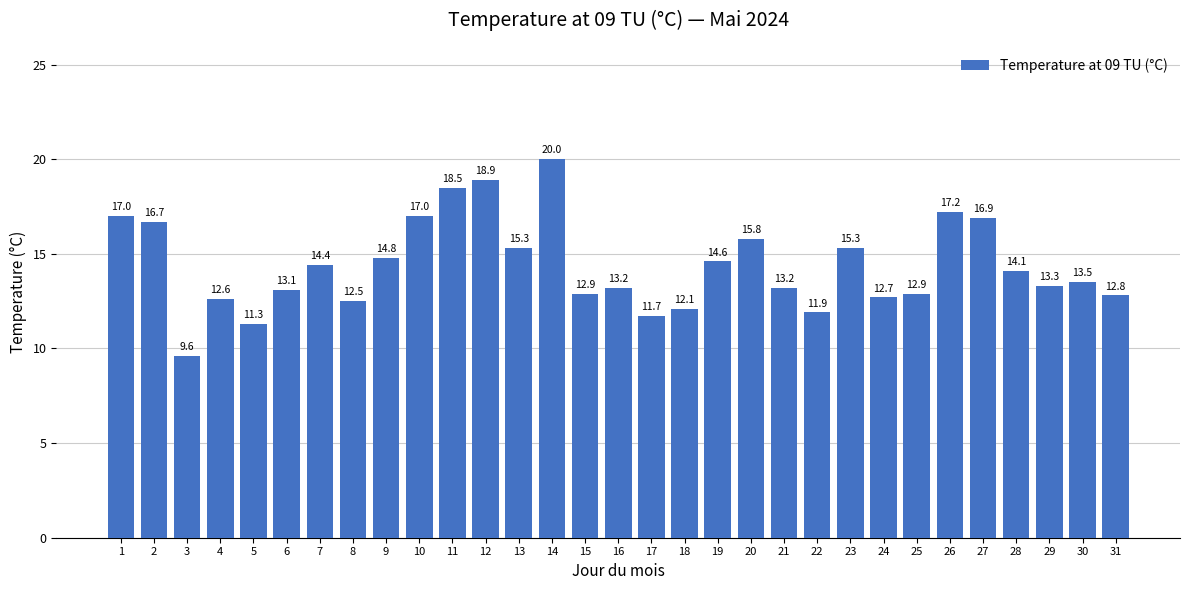

Reading left to right, list all the values displayed in this chart.

17.0	16.7	9.6	12.6	11.3	13.1	14.4	12.5	14.8	17.0	18.5	18.9	15.3	20.0	12.9	13.2	11.7	12.1	14.6	15.8	13.2	11.9	15.3	12.7	12.9	17.2	16.9	14.1	13.3	13.5	12.8